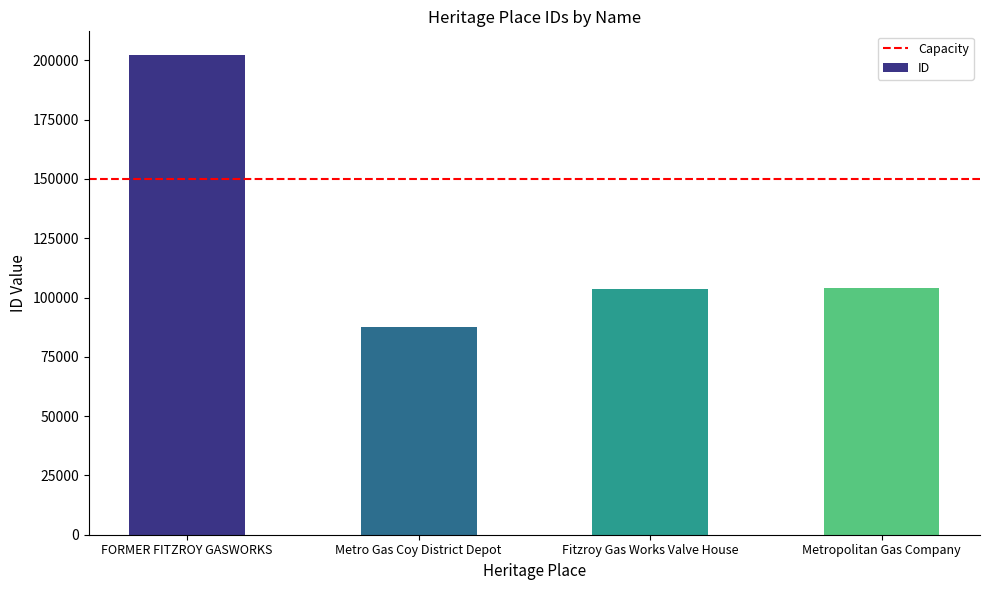

The value at Metro Gas Coy District Depot is 152763. True or false?

False